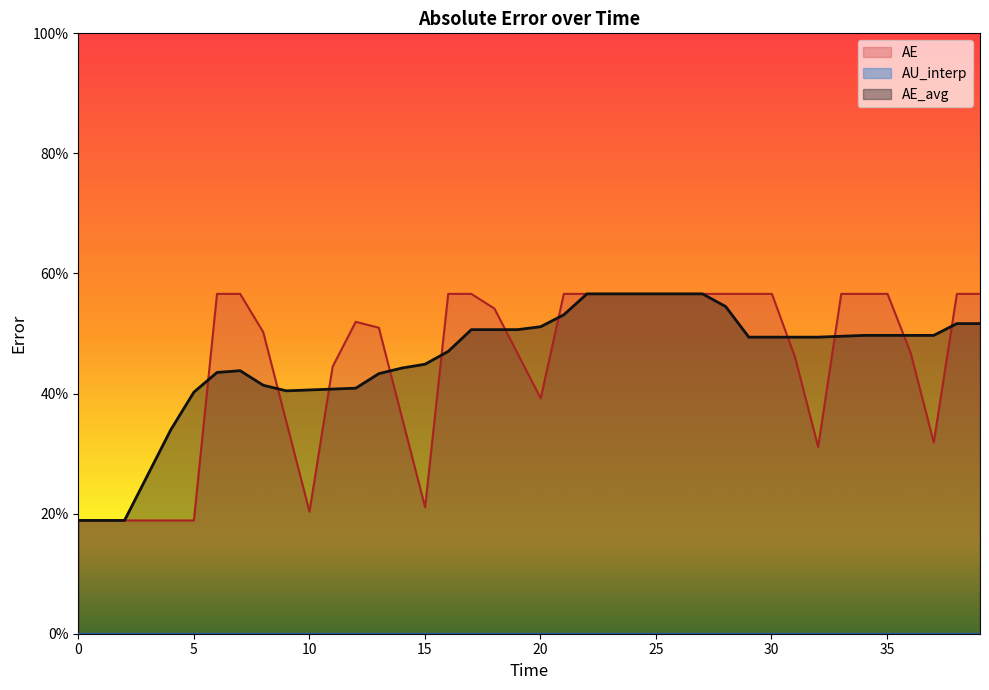

What is the value of the AE_avg point at the 38th from the left?

49.7